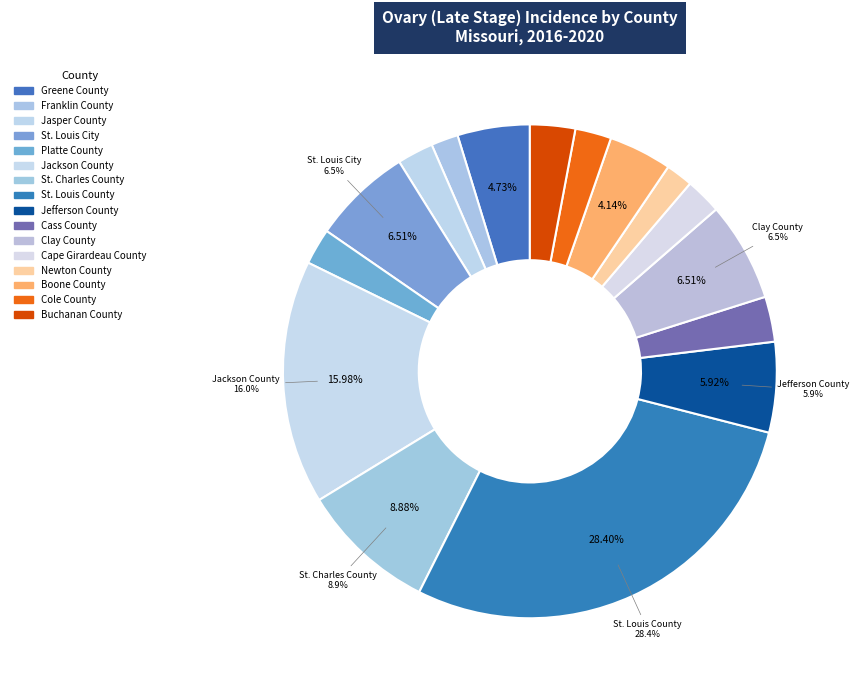

How many slices are in this pie chart?

16